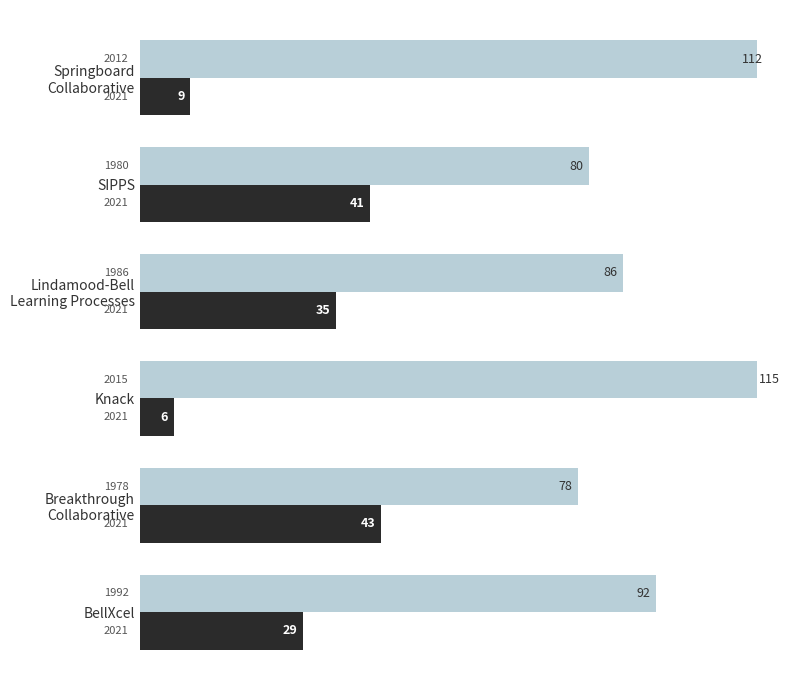

What is the difference between the highest and lowest values at 4?

39